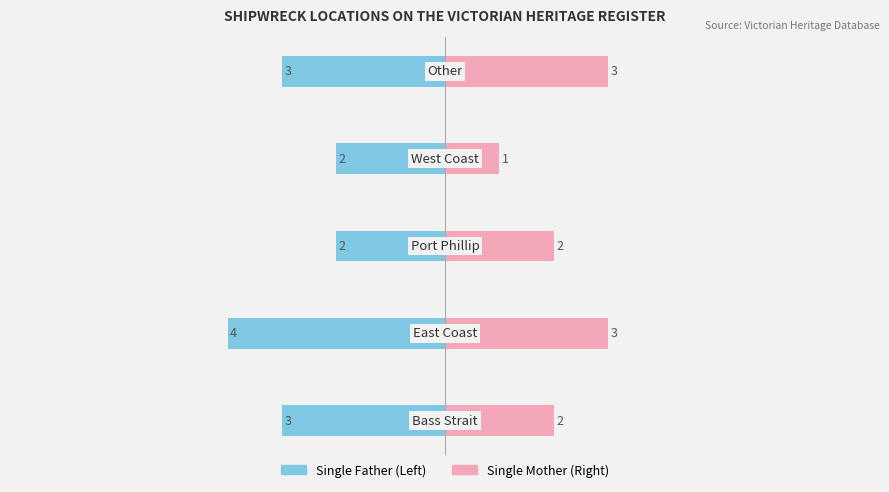

At 0, list the series in order from largest to smallest.

Single Mother, Single Father